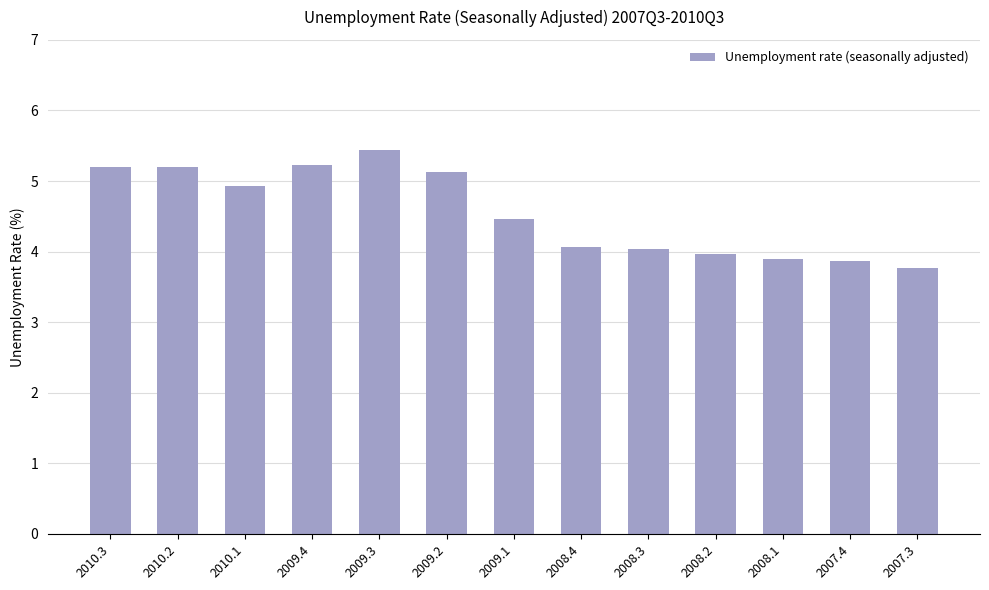

What is the value of the 7th bar from the left?

4.5